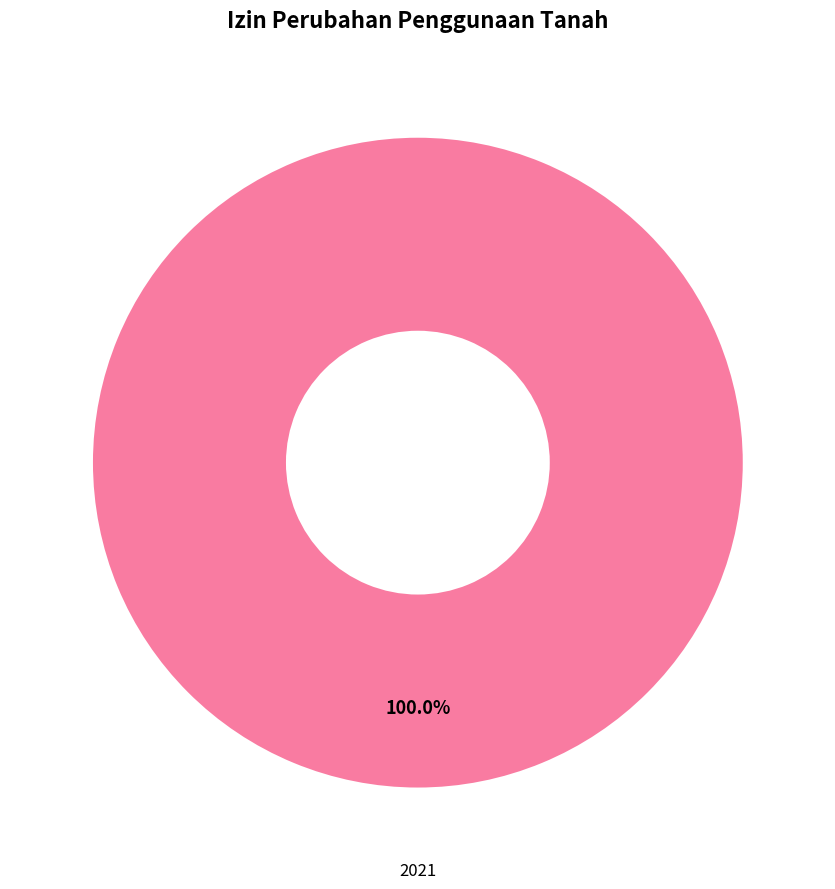

The 2021 slice represents 100% of the pie. True or false?

True